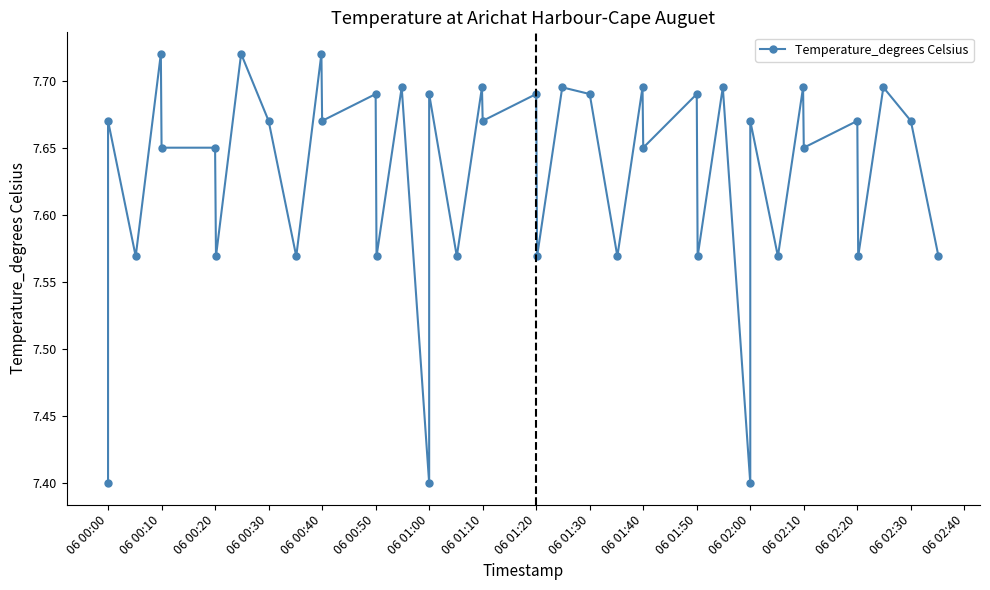

Reading left to right, what are all the values shown in this chart?

7.4	7.7	7.6	7.7	7.7	7.7	7.6	7.7	7.7	7.6	7.7	7.7	7.7	7.6	7.7	7.4	7.7	7.6	7.7	7.7	7.7	7.6	7.7	7.7	7.6	7.7	7.7	7.7	7.6	7.7	7.4	7.7	7.6	7.7	7.7	7.7	7.6	7.7	7.7	7.6